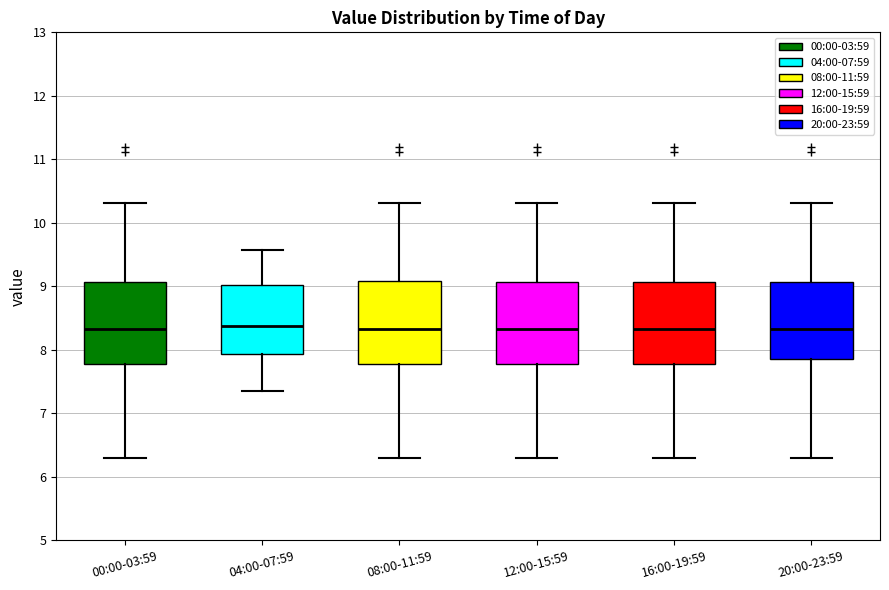

Reading left to right, read every box against the y-axis: the position of its median line, the range the box covers, and the ends of its whiskers. The values are not printed on the chart, so give them approximately, as read against the axis.

00:00-03:59: median 8.3, box 7.8 to 9.1, whiskers 6.3 to 10.3
04:00-07:59: median 8.4, box 7.9 to 9.0, whiskers 7.4 to 9.6
08:00-11:59: median 8.3, box 7.8 to 9.1, whiskers 6.3 to 10.3
12:00-15:59: median 8.3, box 7.8 to 9.1, whiskers 6.3 to 10.3
16:00-19:59: median 8.3, box 7.8 to 9.1, whiskers 6.3 to 10.3
20:00-23:59: median 8.3, box 7.9 to 9.1, whiskers 6.3 to 10.3